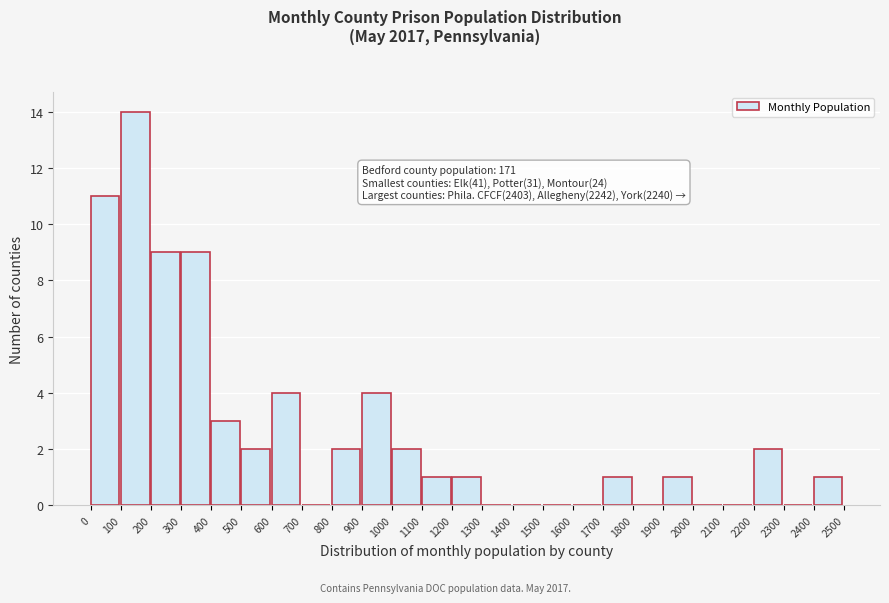

Which range on the x-axis has the tallest bar?

100 to 200